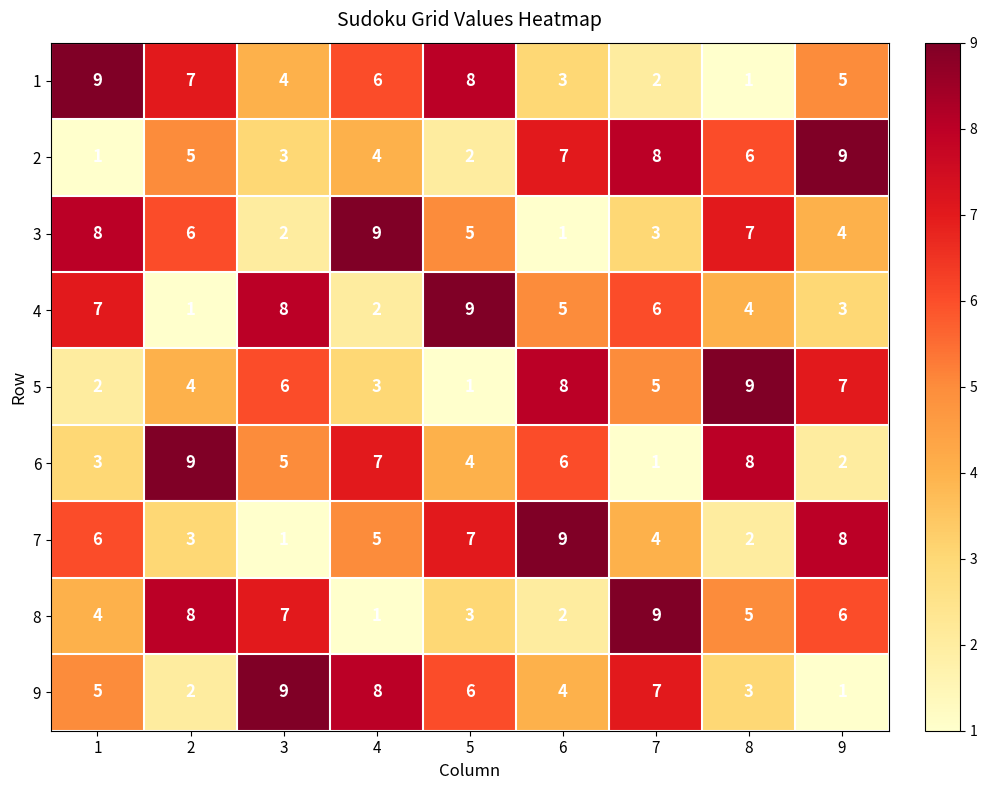

What is the sum of the 6 values at 5 and 3?

9